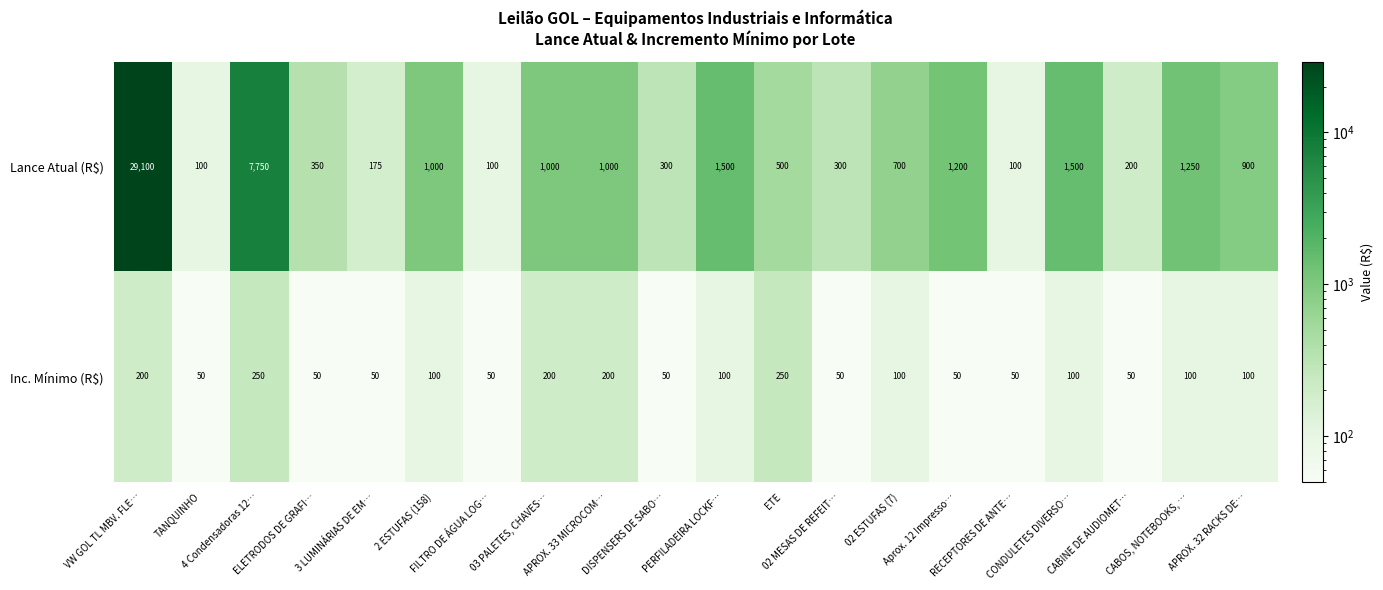

Count the Inc. Mínimo (R$) values in the range 50 to 200.

18